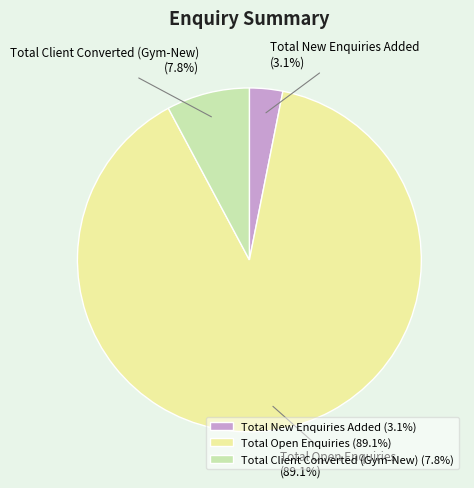

Count the number of slices in the pie.

3